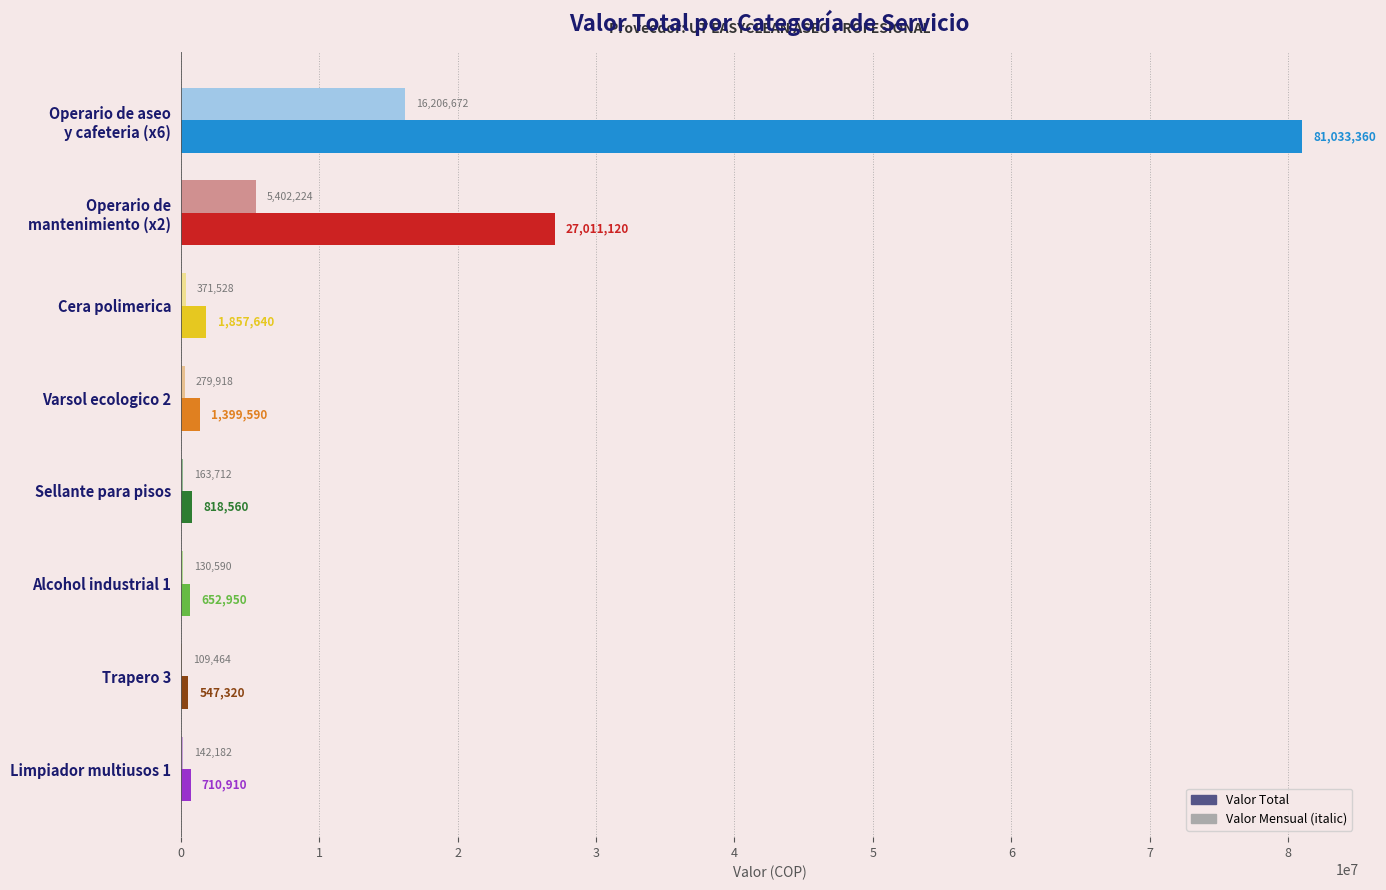

What is the total value across all series at Alcohol industrial 1?

783540